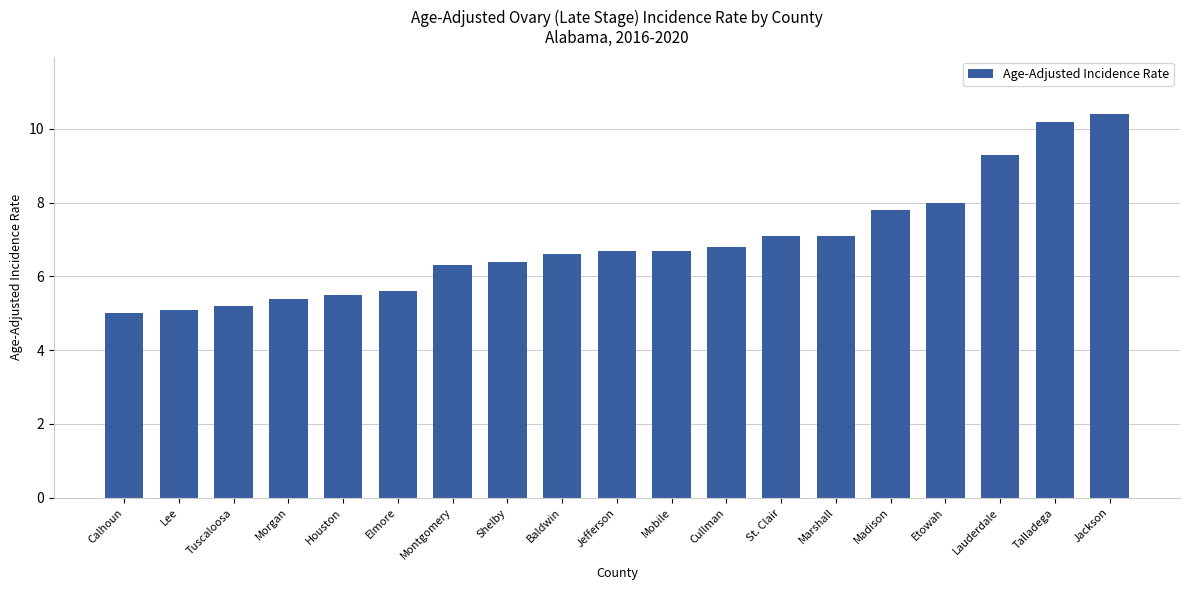

The value at Mobile is 1.5. True or false?

False